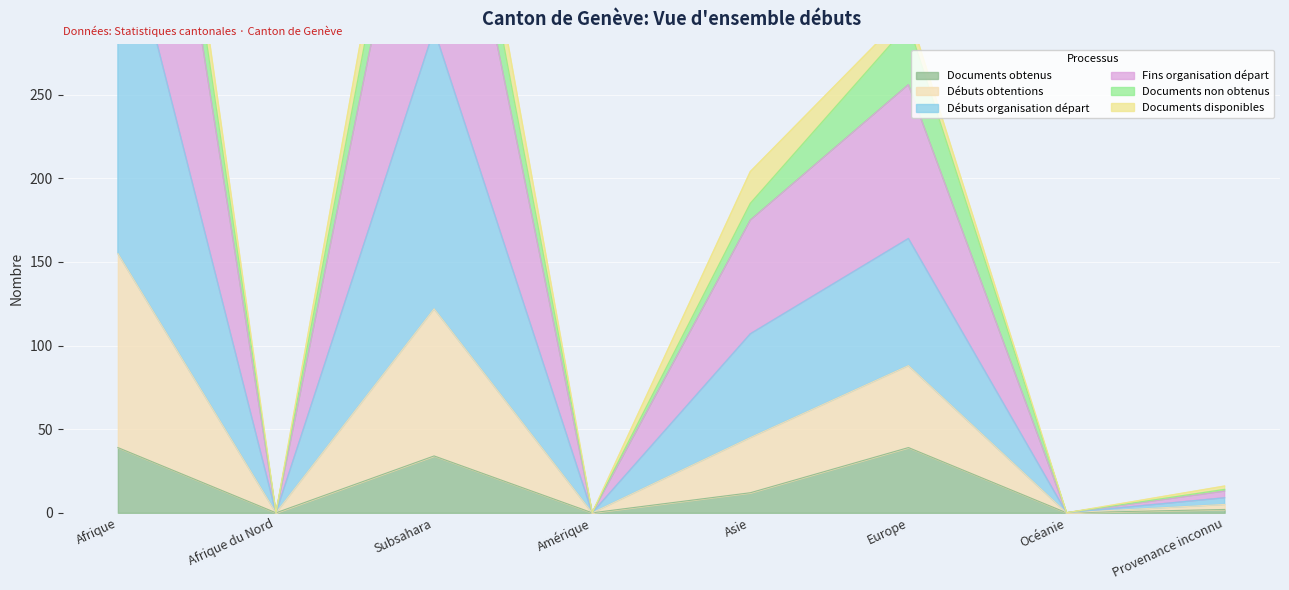

Where is Documents obtenus nearest to the value 19?

Asie